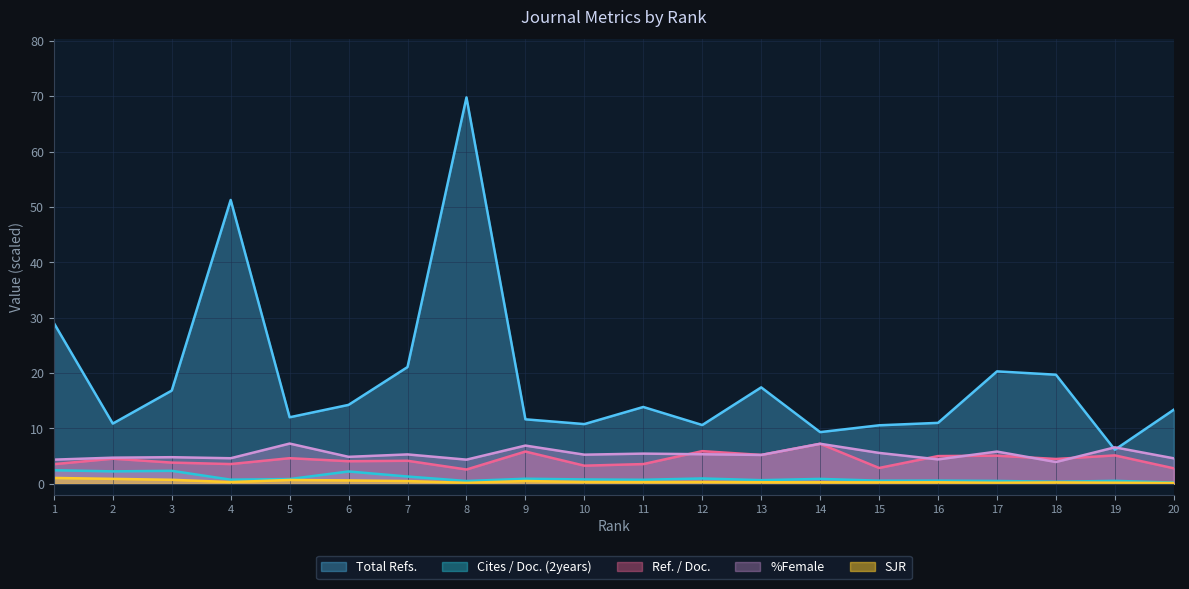

Reading right to left, what are all the values shown in this chart?

Total Refs.: 20=13.4	19=6.2	18=19.7	17=20.3	16=11.0	15=10.6	14=9.3	13=17.4	12=10.6	11=13.9	10=10.8	9=11.6	8=69.8	7=21.1	6=14.2	5=12.0	4=51.3	3=16.8	2=10.9	1=29.0
Cites / Doc. (2years): 20=0.2	19=0.5	18=0.4	17=0.5	16=0.6	15=0.6	14=0.9	13=0.7	12=1.0	11=0.7	10=0.8	9=0.9	8=0.5	7=1.3	6=2.2	5=0.8	4=0.7	3=2.3	2=2.2	1=2.4
Ref. / Doc.: 20=2.8	19=5.1	18=4.5	17=5.1	16=5.0	15=2.9	14=7.2	13=5.2	12=5.9	11=3.6	10=3.3	9=5.8	8=2.6	7=4.2	6=4.1	5=4.6	4=3.6	3=3.8	2=4.5	1=3.5
%Female: 20=4.6	19=6.6	18=3.9	17=5.8	16=4.4	15=5.6	14=7.2	13=5.2	12=5.3	11=5.4	10=5.3	9=6.9	8=4.4	7=5.3	6=4.9	5=7.3	4=4.6	3=4.8	2=4.7	1=4.4
SJR: 20=0.1	19=0.2	18=0.2	17=0.2	16=0.3	15=0.3	14=0.3	13=0.3	12=0.3	11=0.3	10=0.3	9=0.5	8=0.2	7=0.5	6=0.6	5=0.7	4=0.3	3=0.7	2=0.9	1=1.1